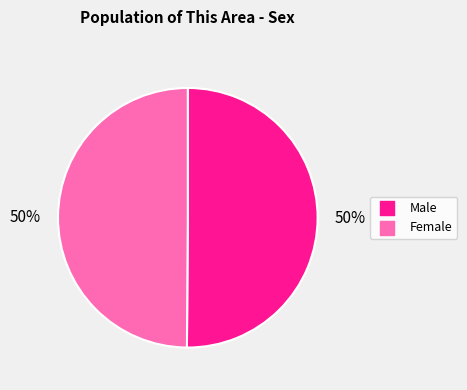

To the nearest percent, what percentage of the pie is Male?

50%